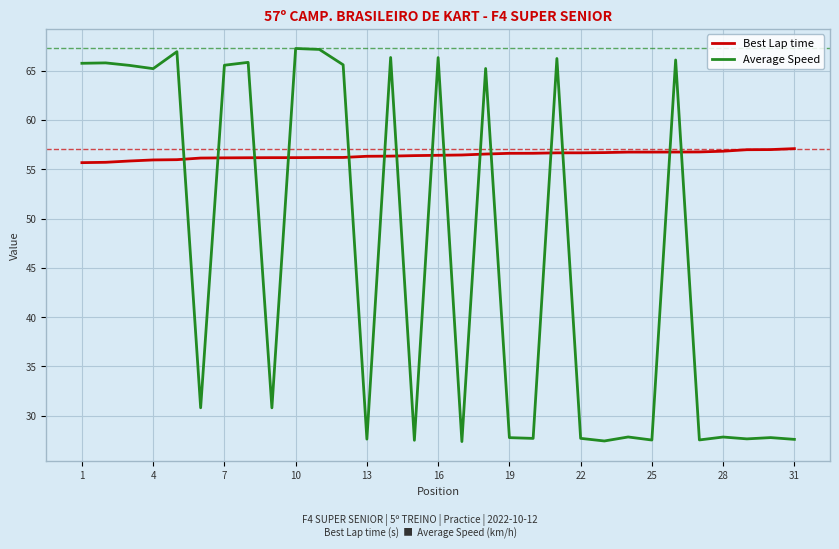

After their last crossing, which series has the higher values: Average Speed or Best Lap time?

Best Lap time